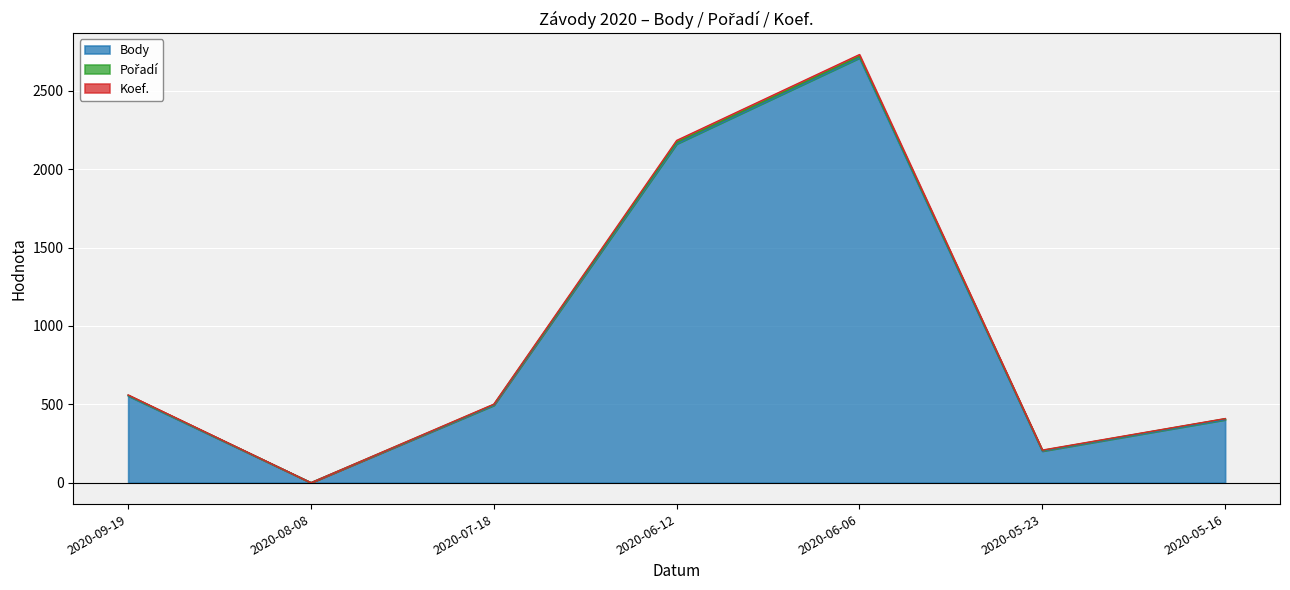

At which category is the sum across all series the highest?

2020-06-06